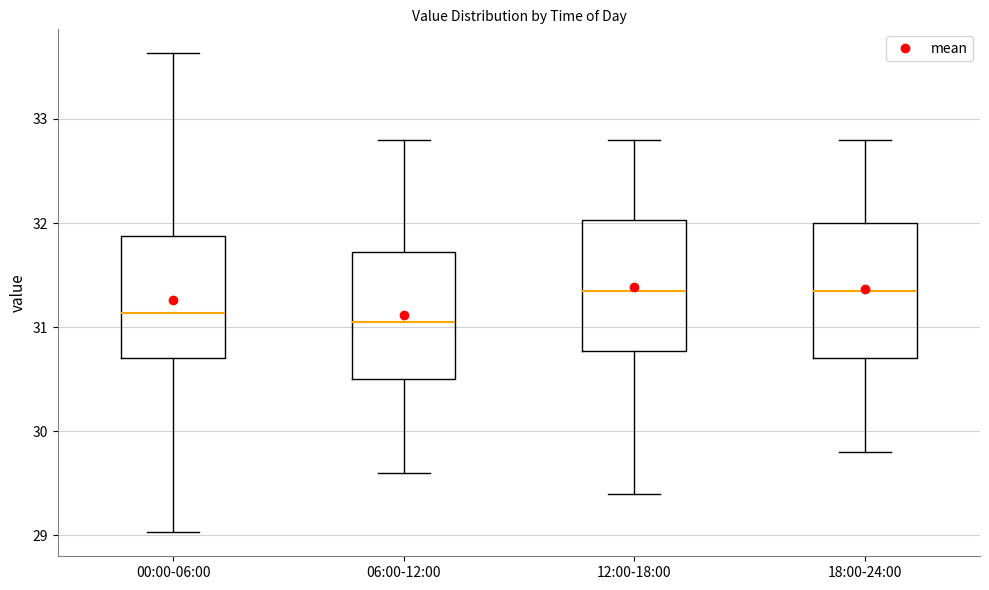

Where does the median line of the box for 12:00-18:00 sit on the y-axis? The values are not printed on the chart, so give them approximately, as read against the axis.

31.4